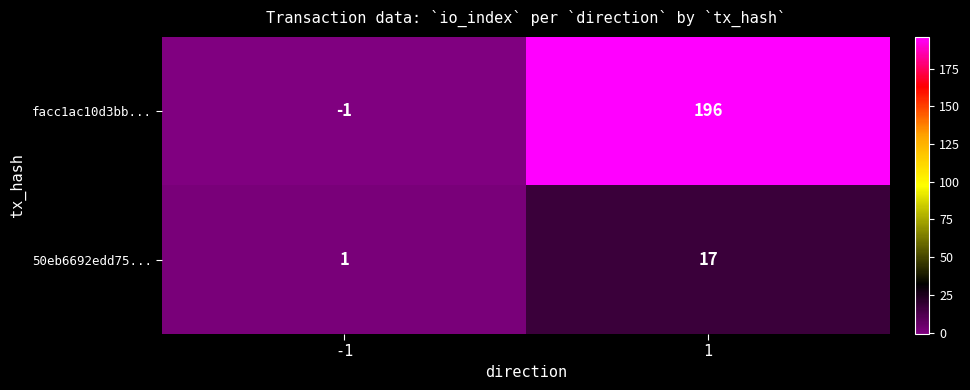

Reading left to right, what are all the values shown in this chart?

facc1ac10d3bb...: -1=-1	1=196
50eb6692edd75...: -1=1	1=17